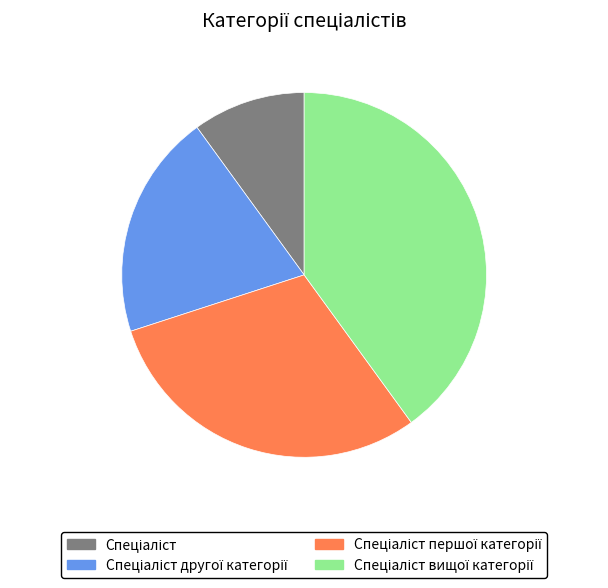

Is there any slice that represents more than half of the pie?

No